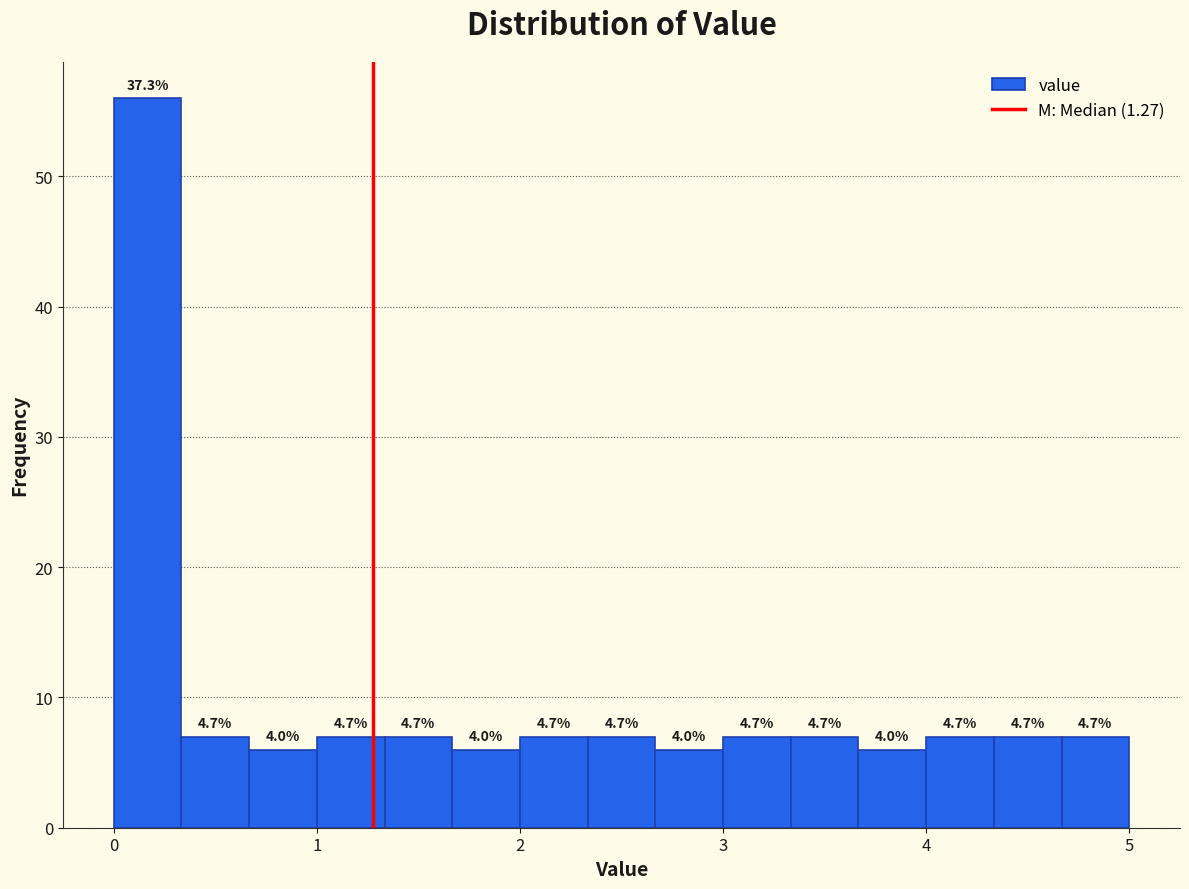

Around what value on the x-axis is the tallest bar? Give the approximate position of its centre, as read against the axis.

0.2